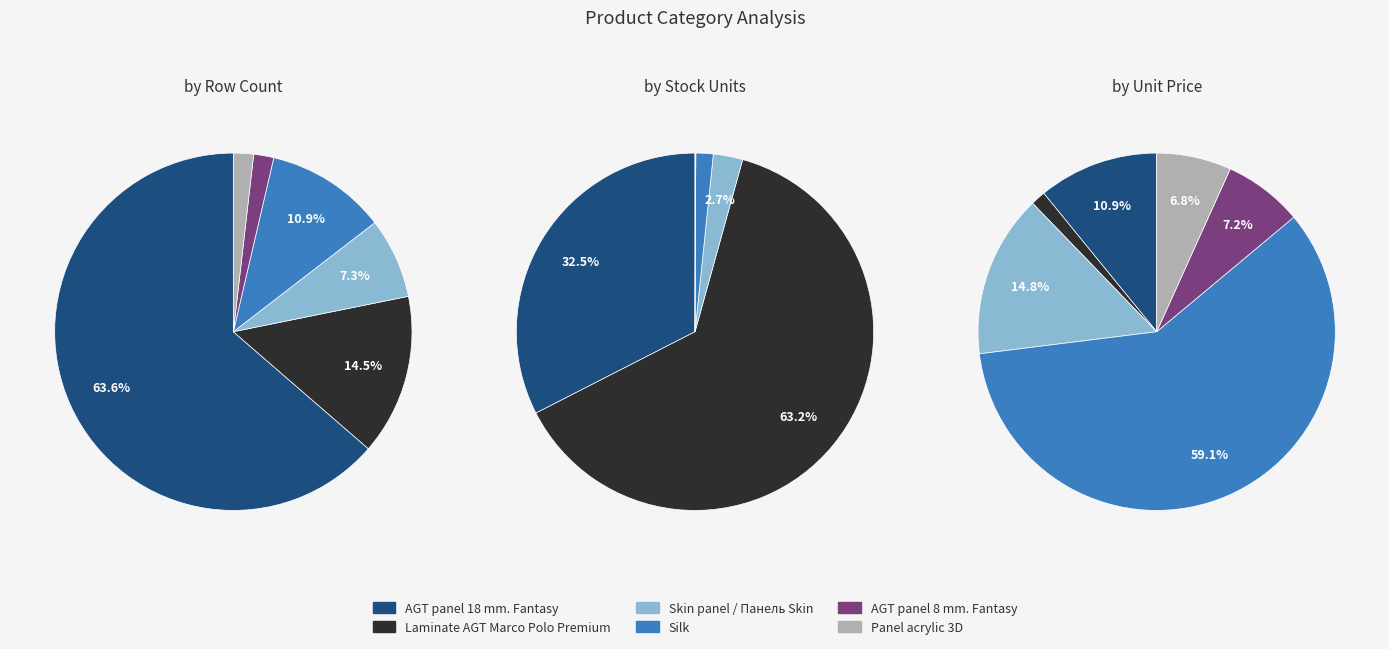

Is it true that Laminate AGT Marco Polo Premium is 15% of the pie?

True